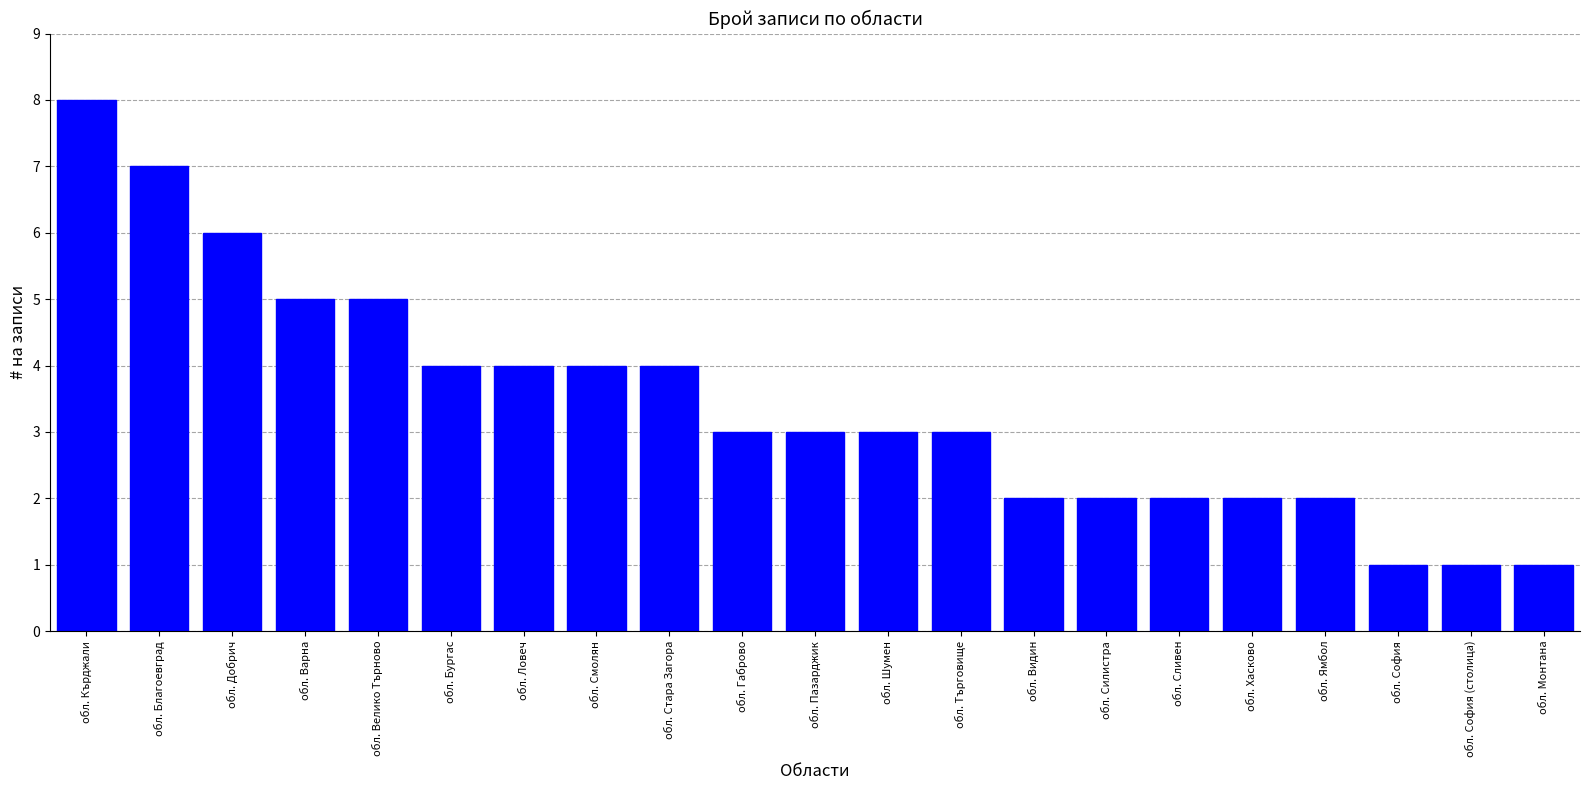

Which has a higher value, обл. София (столица) or обл. Кърджали?

обл. Кърджали